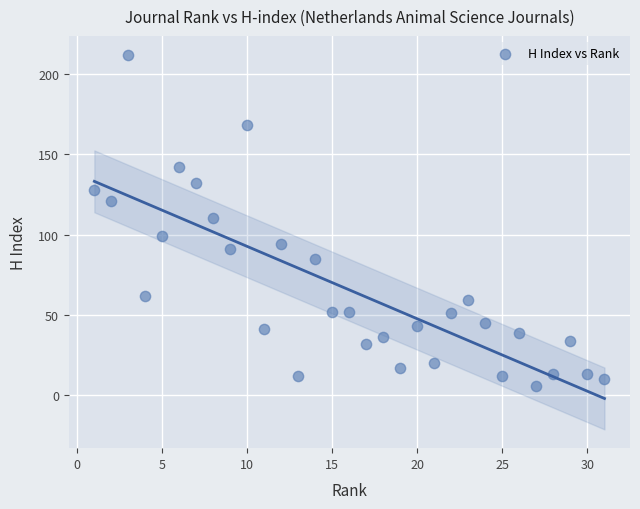

What is the range of X values (max minus min)?

30